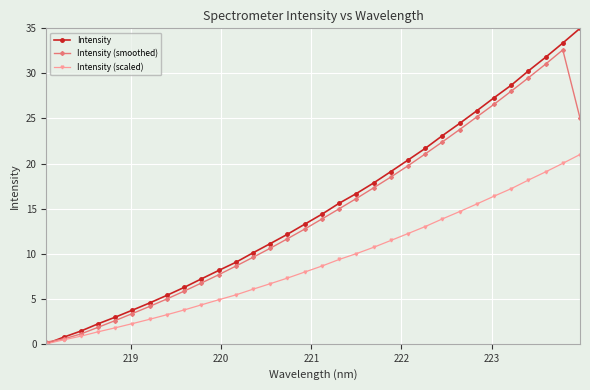

Which series has the largest range (max minus min)?

Intensity